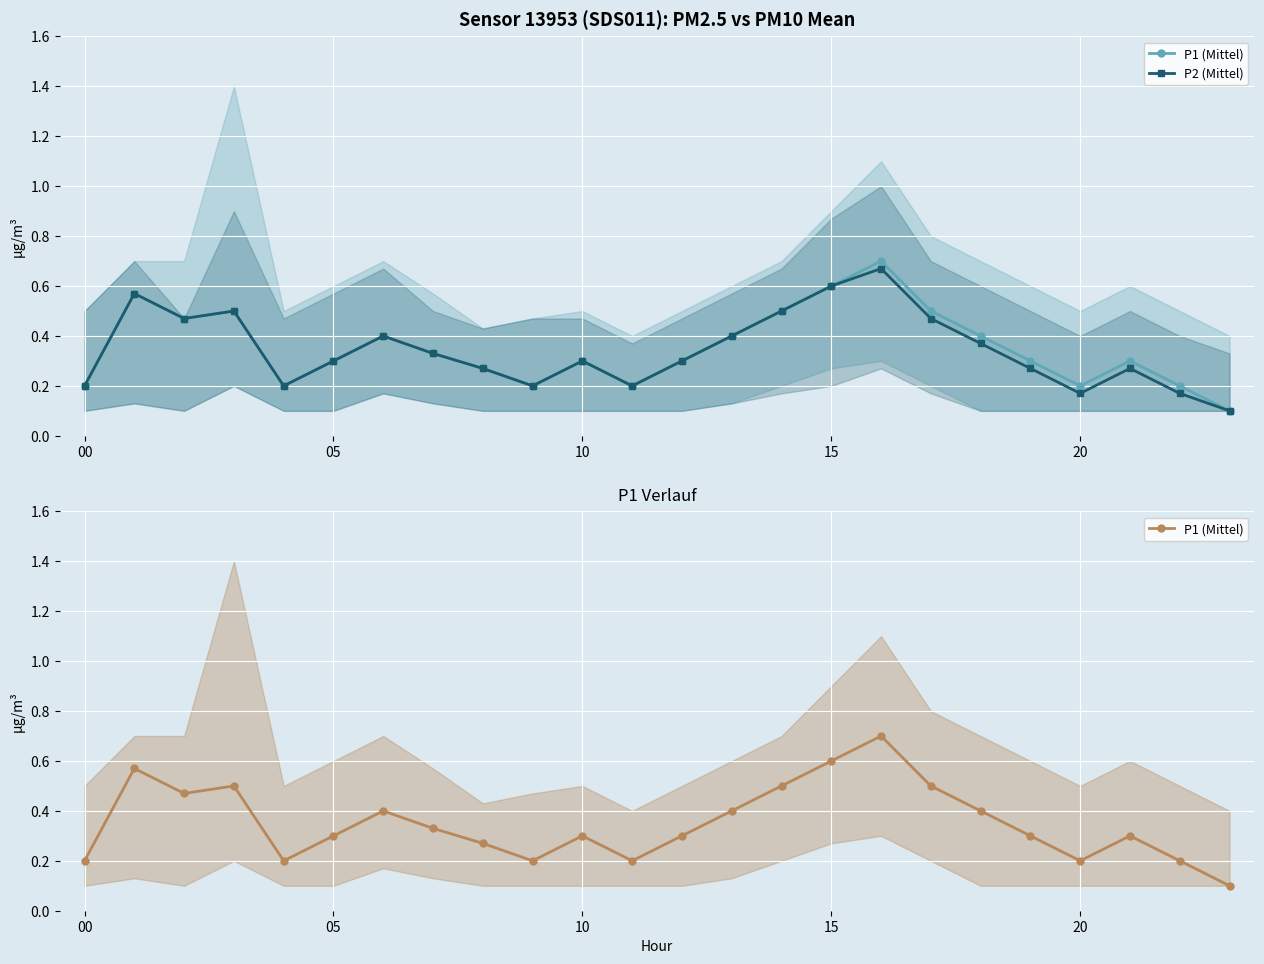

What is the label of the 17th point from the right?

7